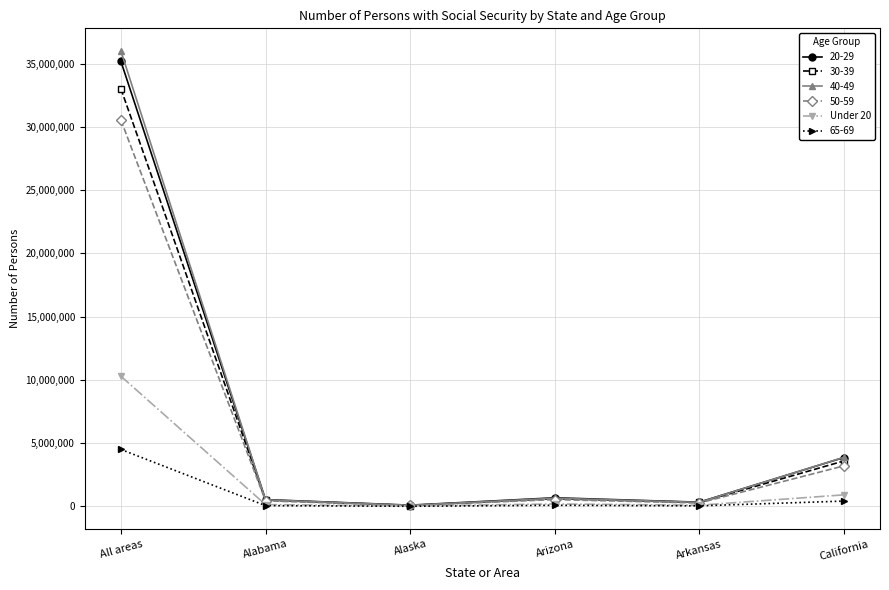

What is the label of the 4th point from the right?

Alaska